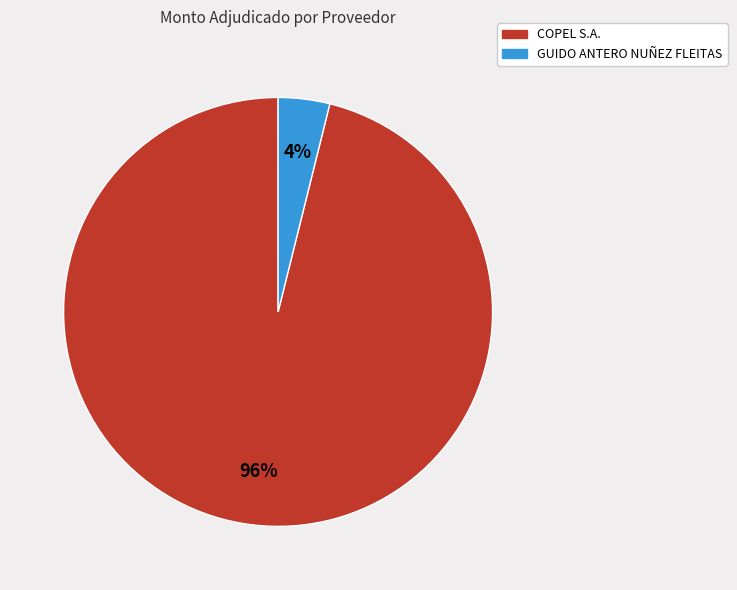

Which category has the smallest portion of the pie?

GUIDO ANTERO NUÑEZ FLEITAS